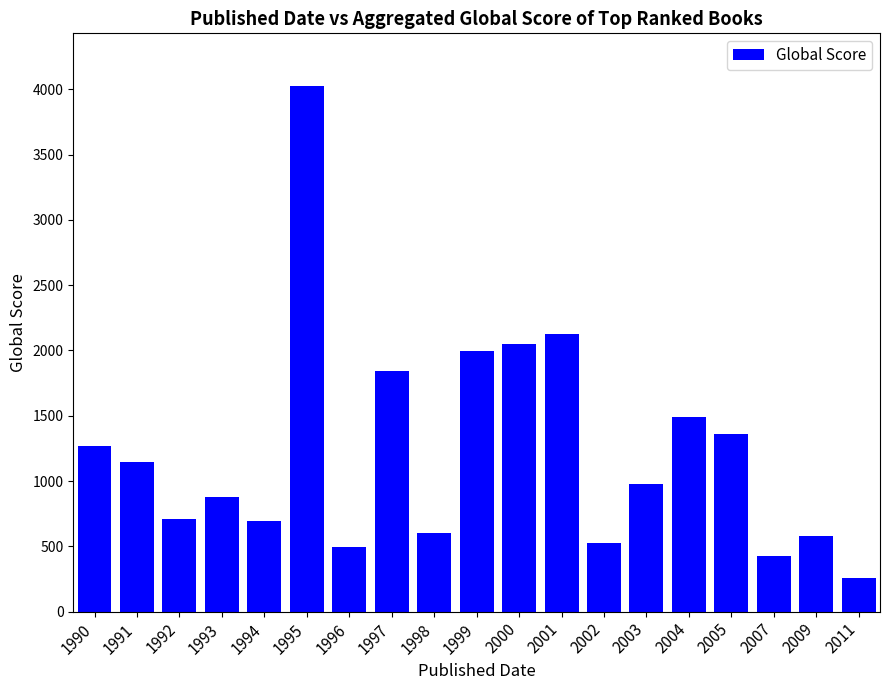

Which label corresponds to the largest value in the chart?

1995